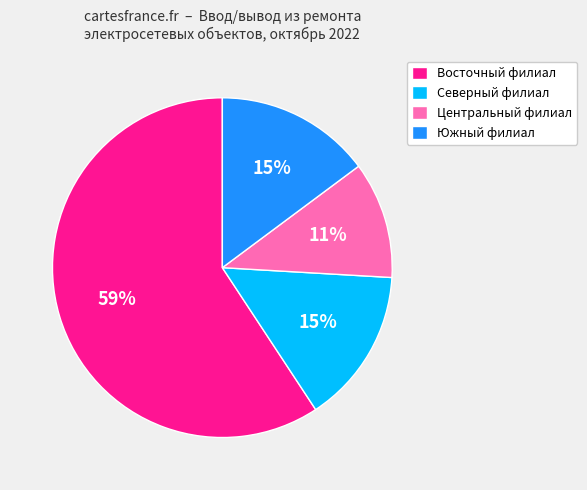

Which slice represents more than half of the pie?

Восточный филиал